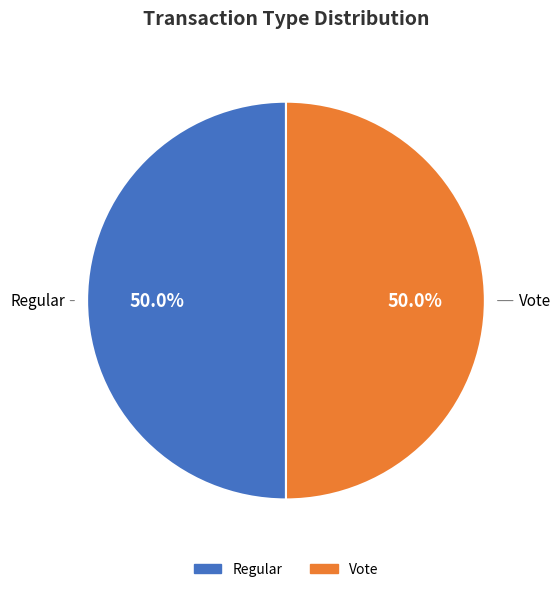

How many slices are in this pie chart?

2